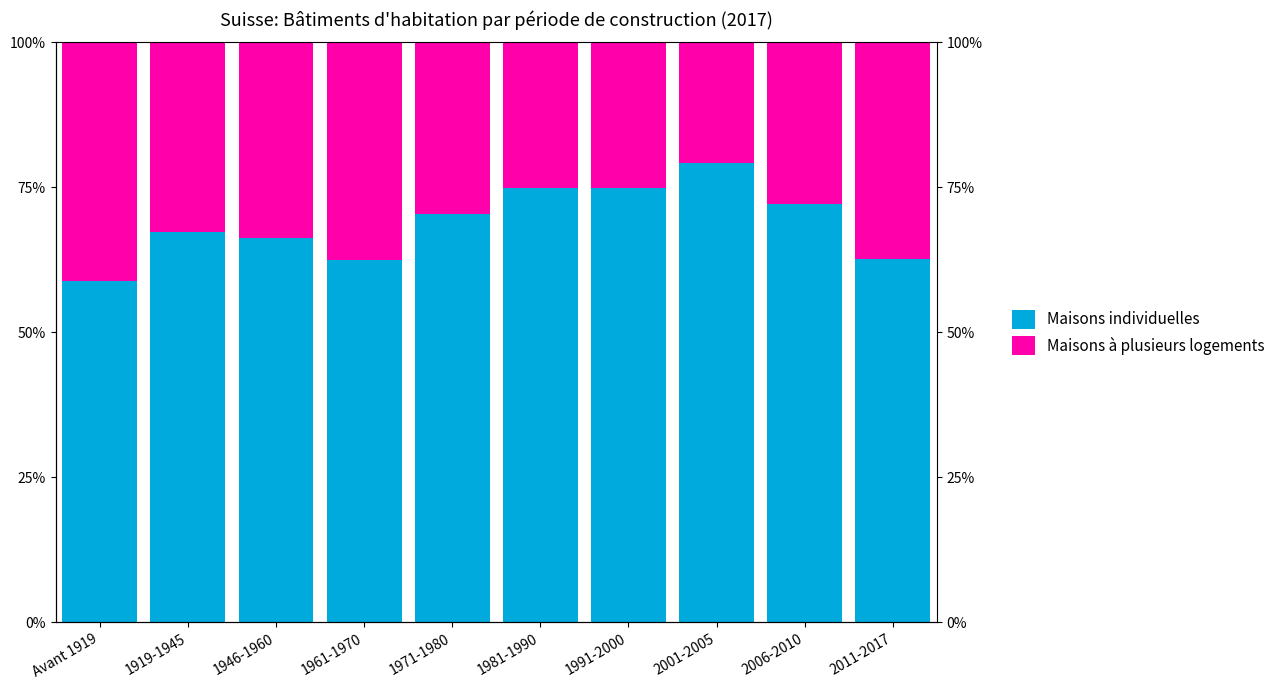

The value of Maisons à plusieurs logements at 1981-1990 is 0.4. True or false?

False